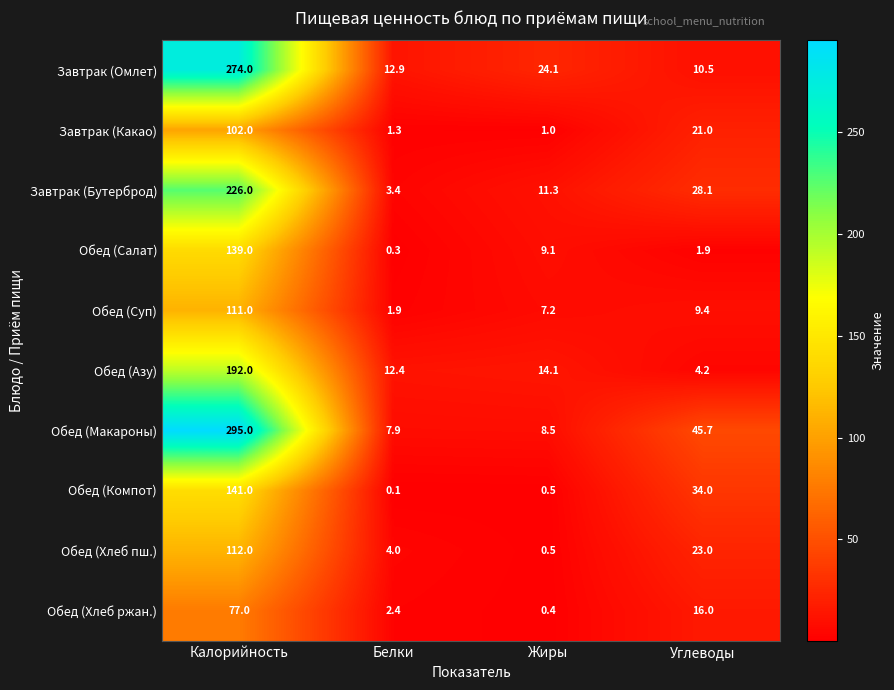

At which category does the chart reach its peak across all series?

Калорийность